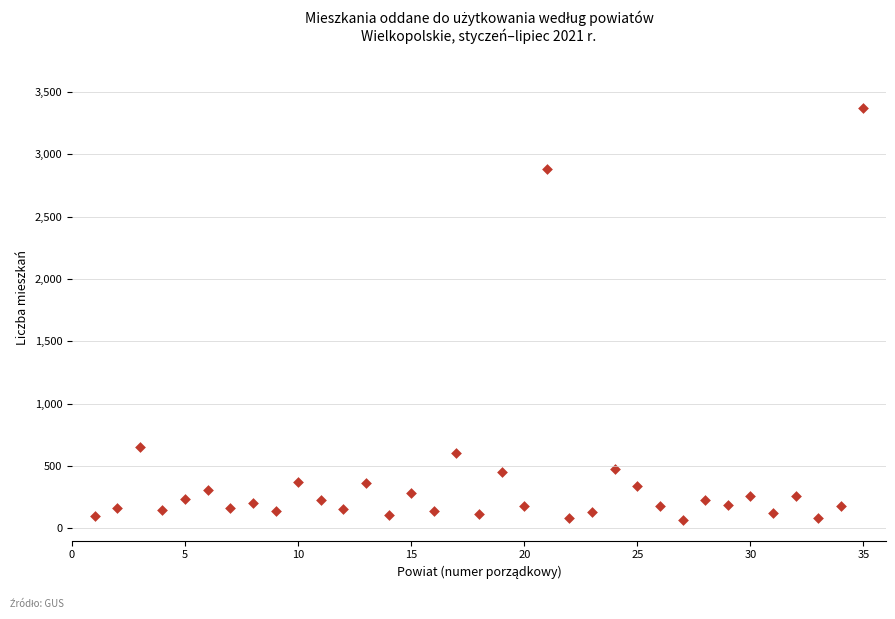

What Y value in the scatter plot is closest to 1717?

650